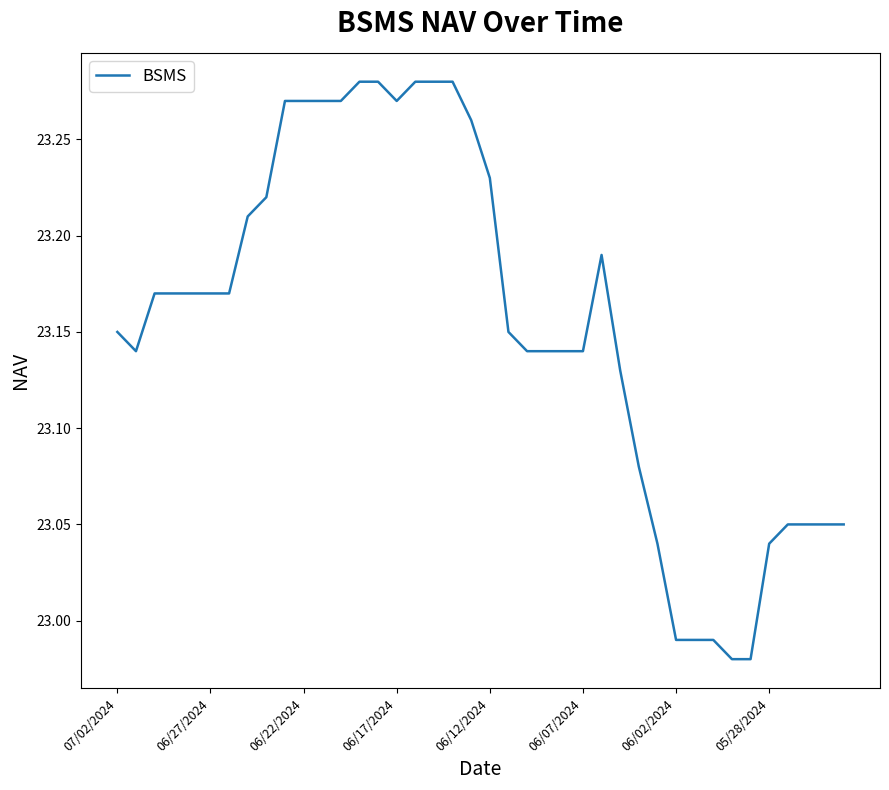

What is the difference between the maximum and minimum values?

0.3